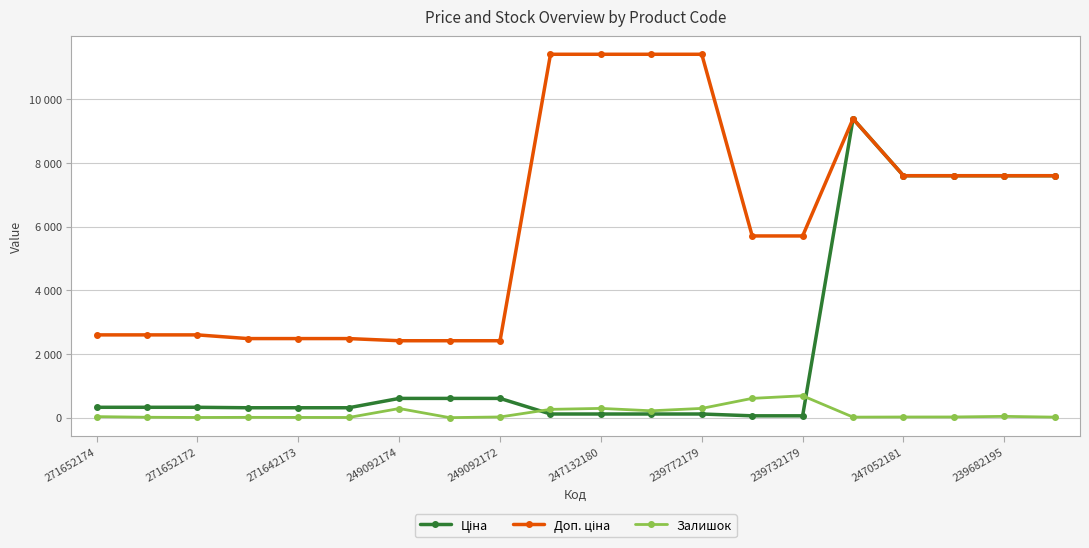

True or false: Ціна has more than 1 points higher than both neighbors.

False